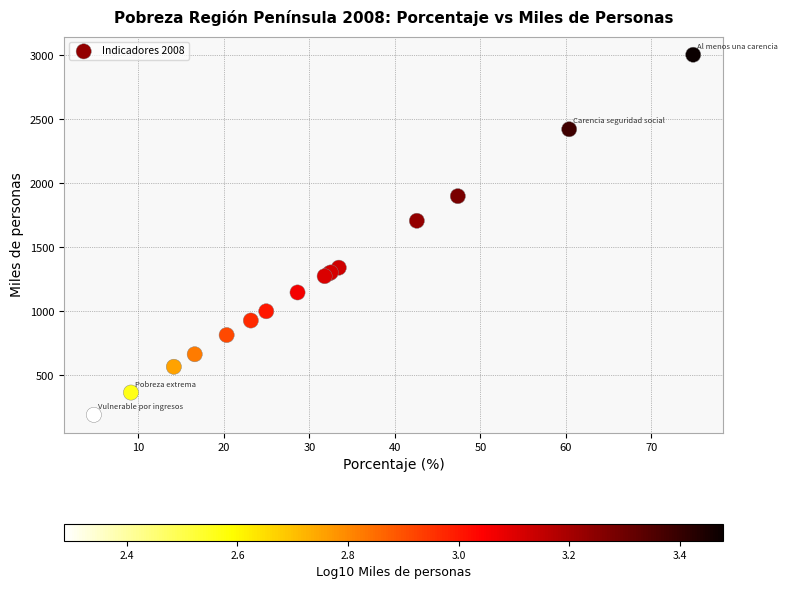

What Y value in the scatter plot is closest to 1598?

1708.2